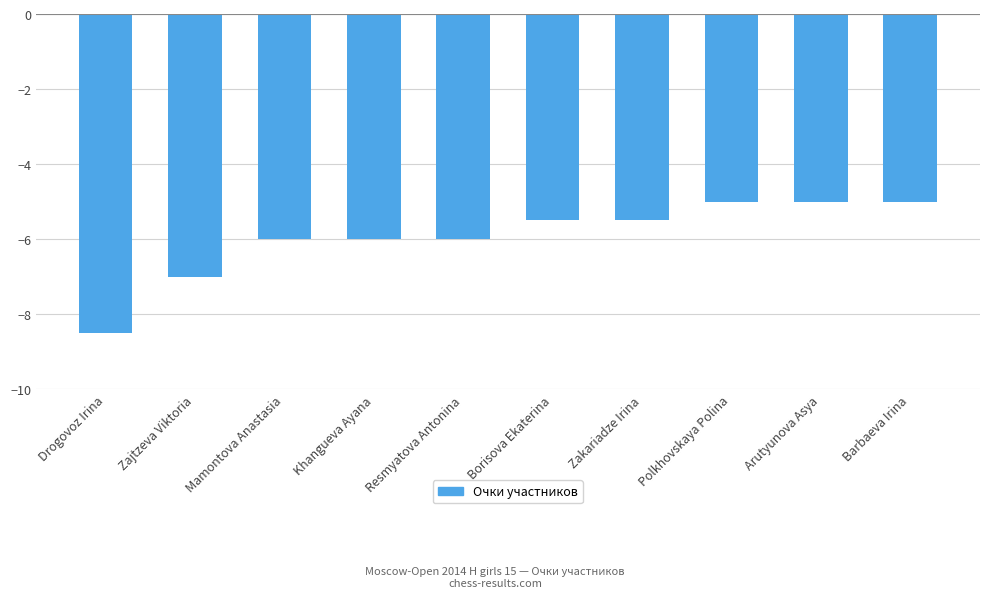

Reading left to right, extract all data points from this chart.

Drogovoz Irina=-8.5	Zajtzeva Viktoria=-7.0	Mamontova Anastasia=-6.0	Khangueva Ayana=-6.0	Resmyatova Antonina=-6.0	Borisova Ekaterina=-5.5	Zakariadze Irina=-5.5	Polkhovskaya Polina=-5.0	Arutyunova Asya=-5.0	Barbaeva Irina=-5.0